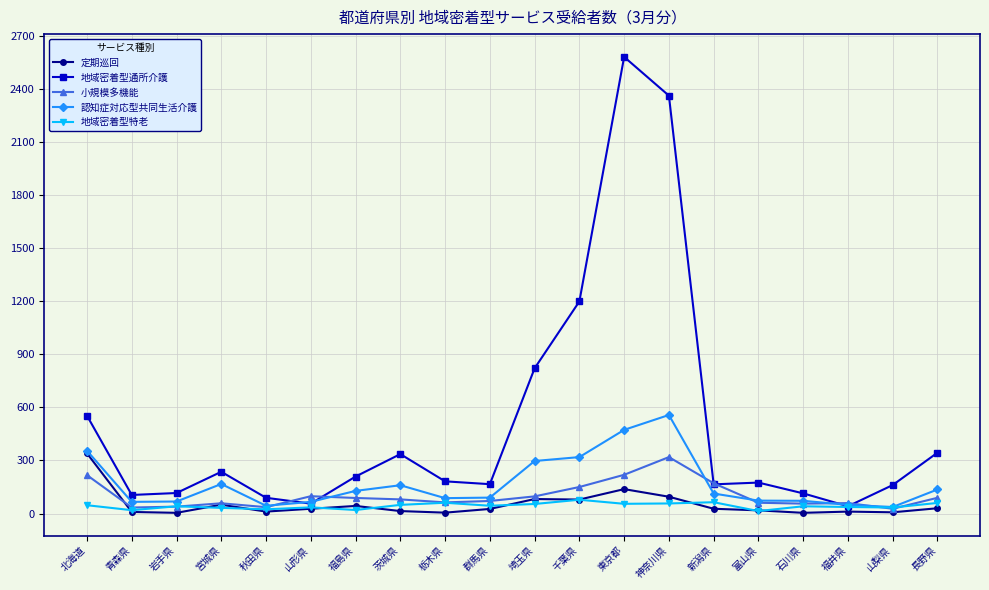

Count the number of categories in the chart.

20